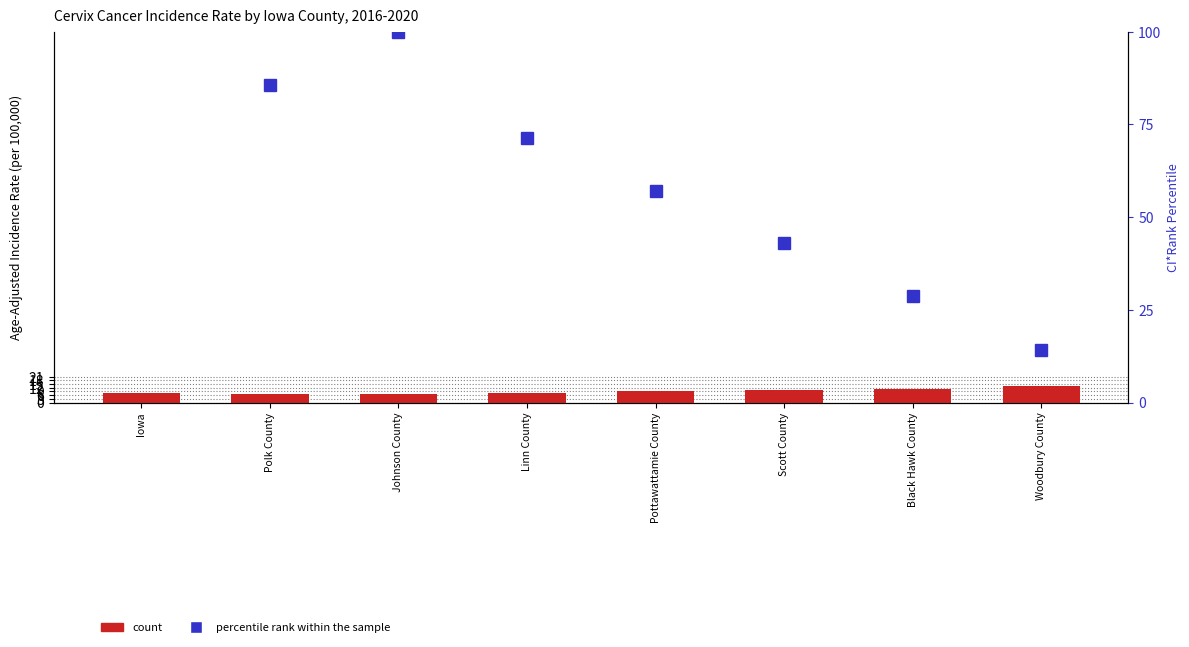

Where is count nearest to the value 10?

Scott County